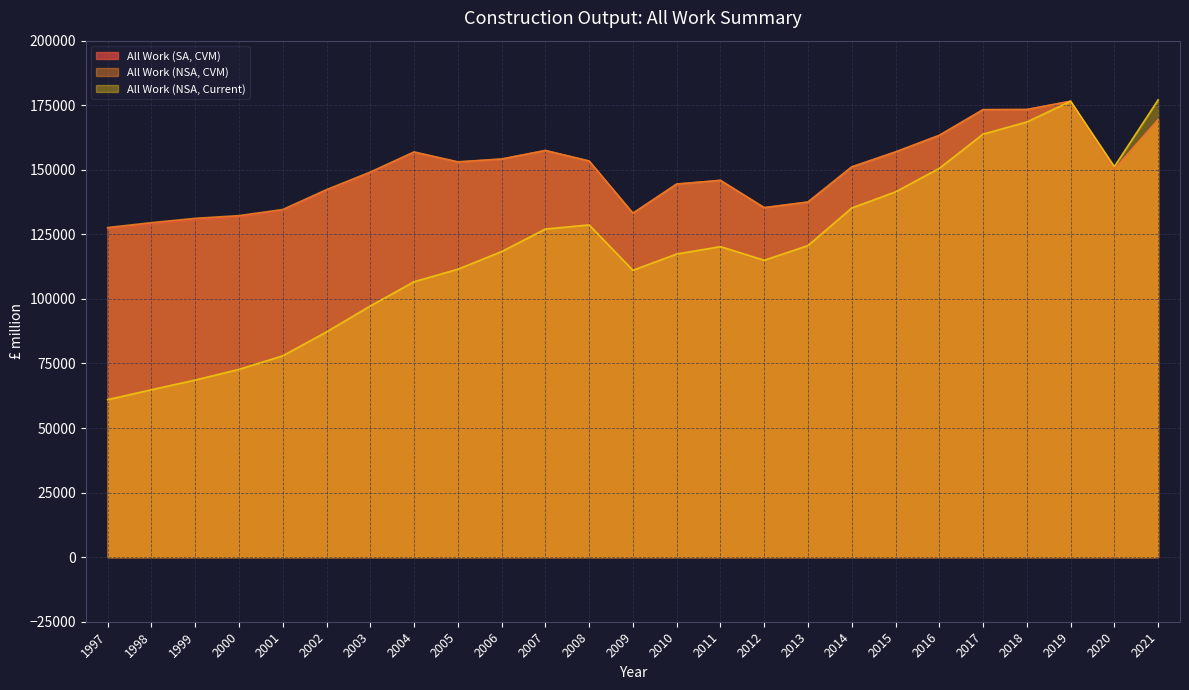

True or false: All Work (SA, CVM) and All Work (NSA, Current) cross at least once.

False